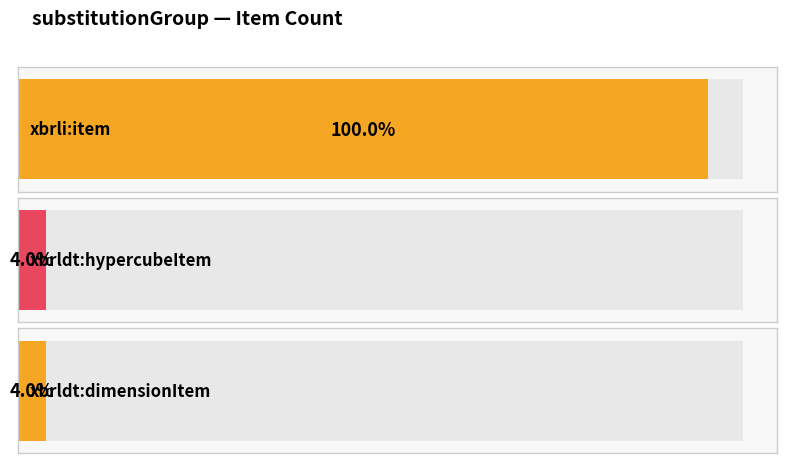

What is the value of the 1st bar from the left?

125